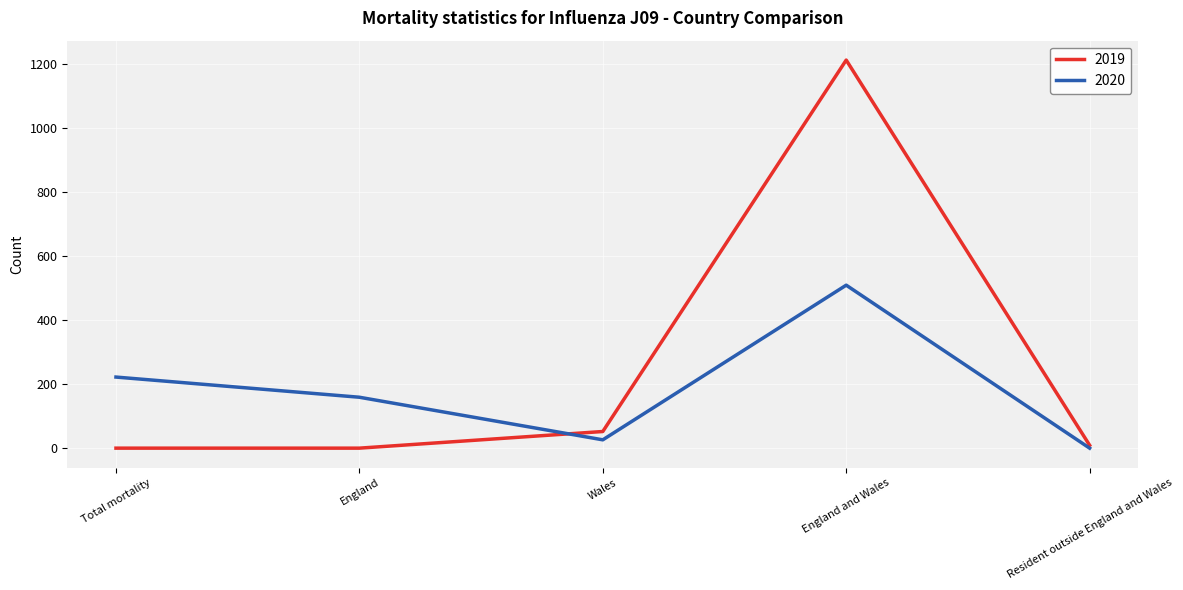

Which series has the largest total across all categories?

2019